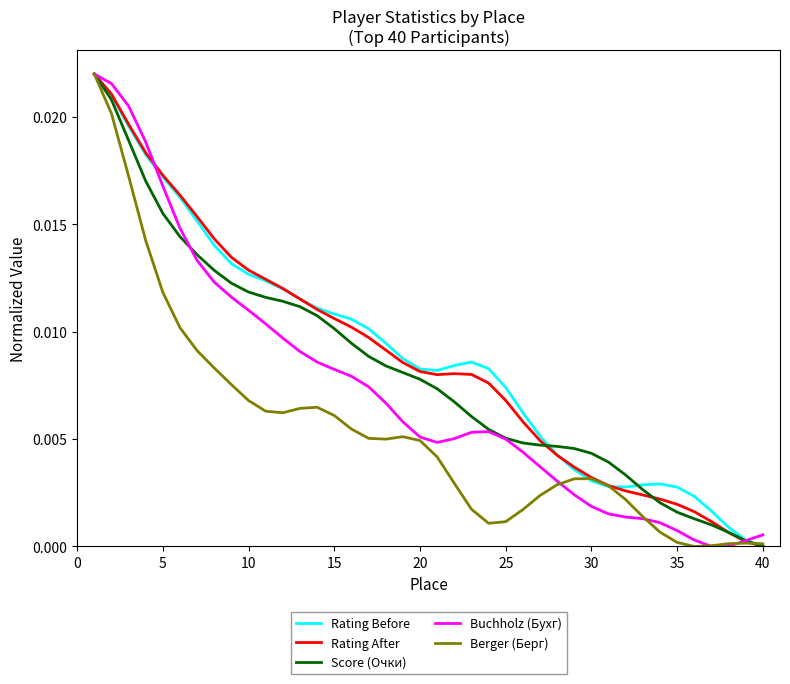

Is the value of Berger (Берг) at 35 greater than the value of Buchholz (Бухг) at 25?

No